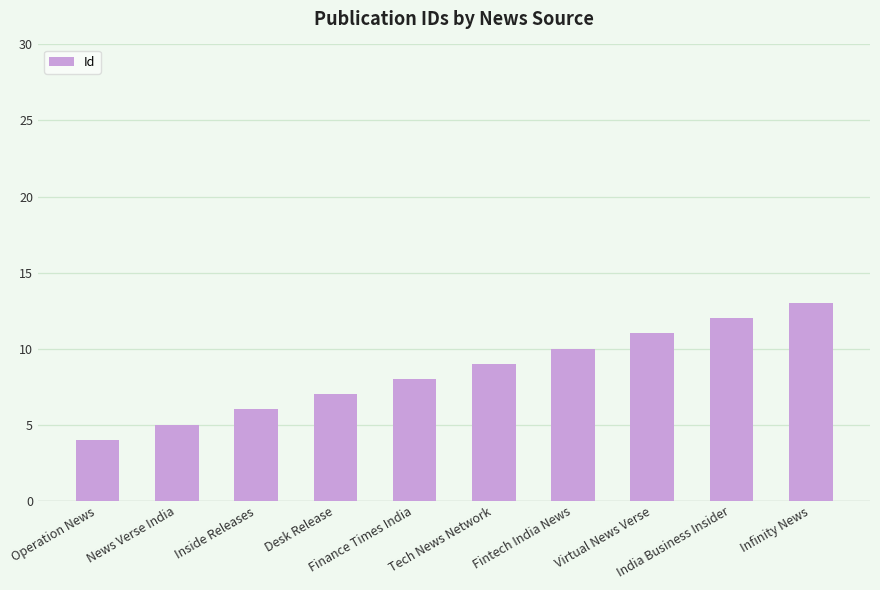

List the labels in order of value, smallest first.

Operation News, News Verse India, Inside Releases, Desk Release, Finance Times India, Tech News Network, Fintech India News, Virtual News Verse, India Business Insider, Infinity News